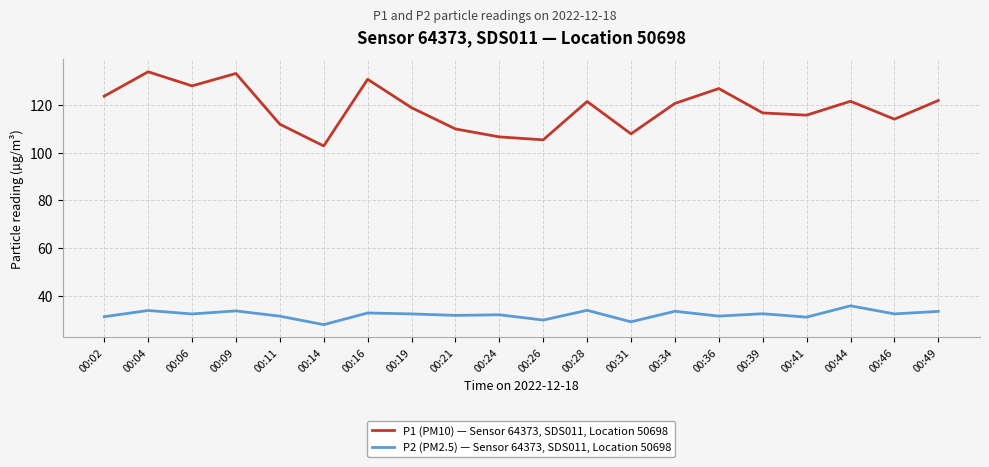

At which label does P2 (PM2.5) — Sensor 64373, SDS011, Location 50698 reach its minimum?

00:14